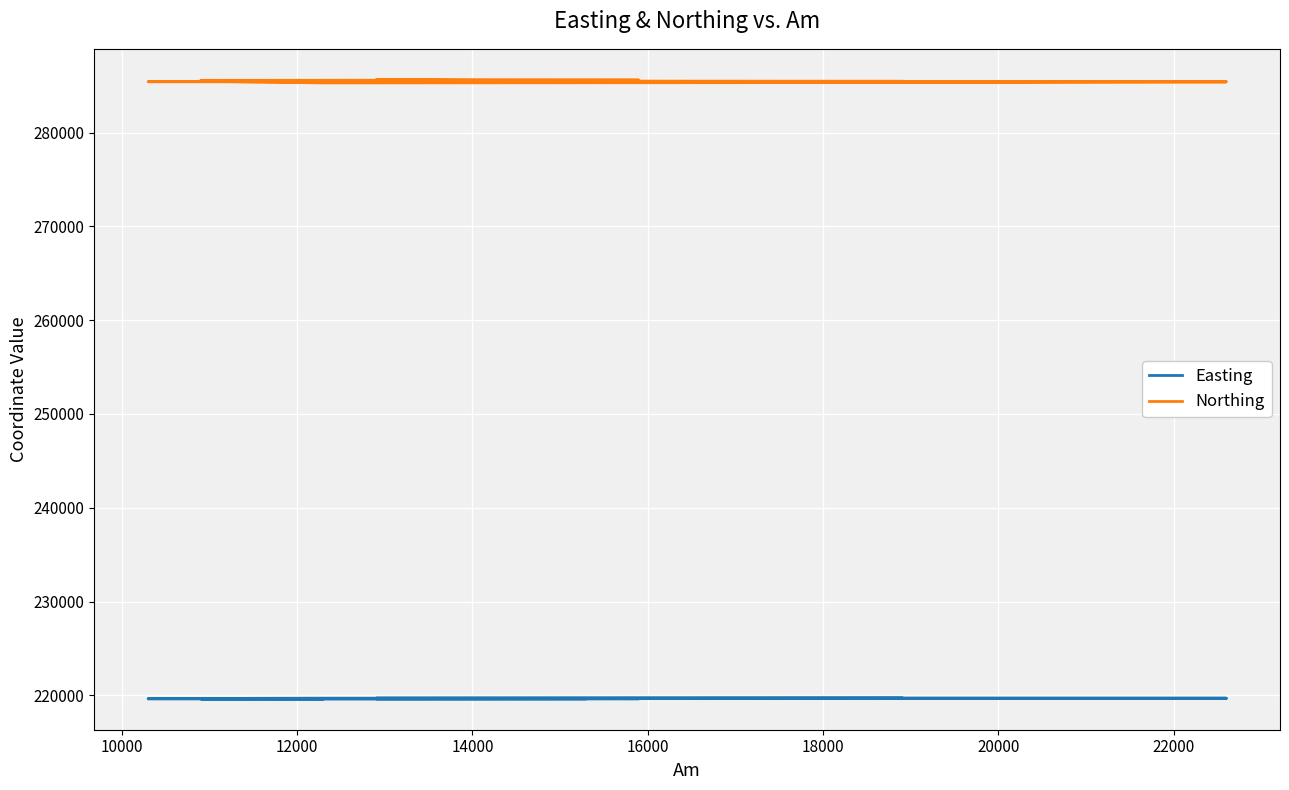

True or false: Northing has a value of 199722.8 at 8000.

False